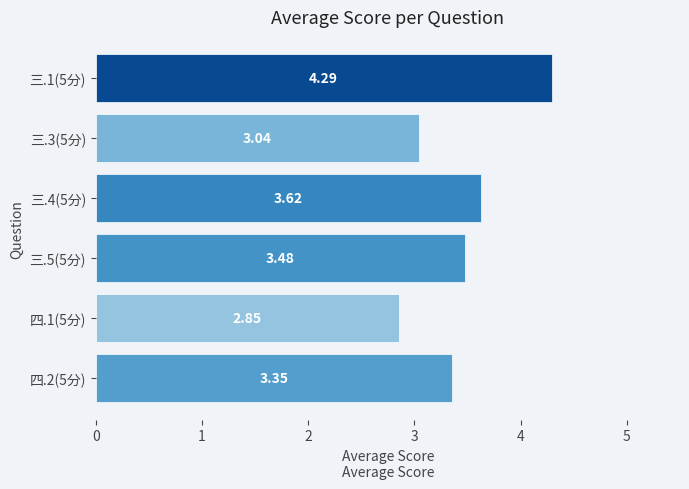

What is the change in value from 三.4(5分) to 三.1(5分)?

+0.7